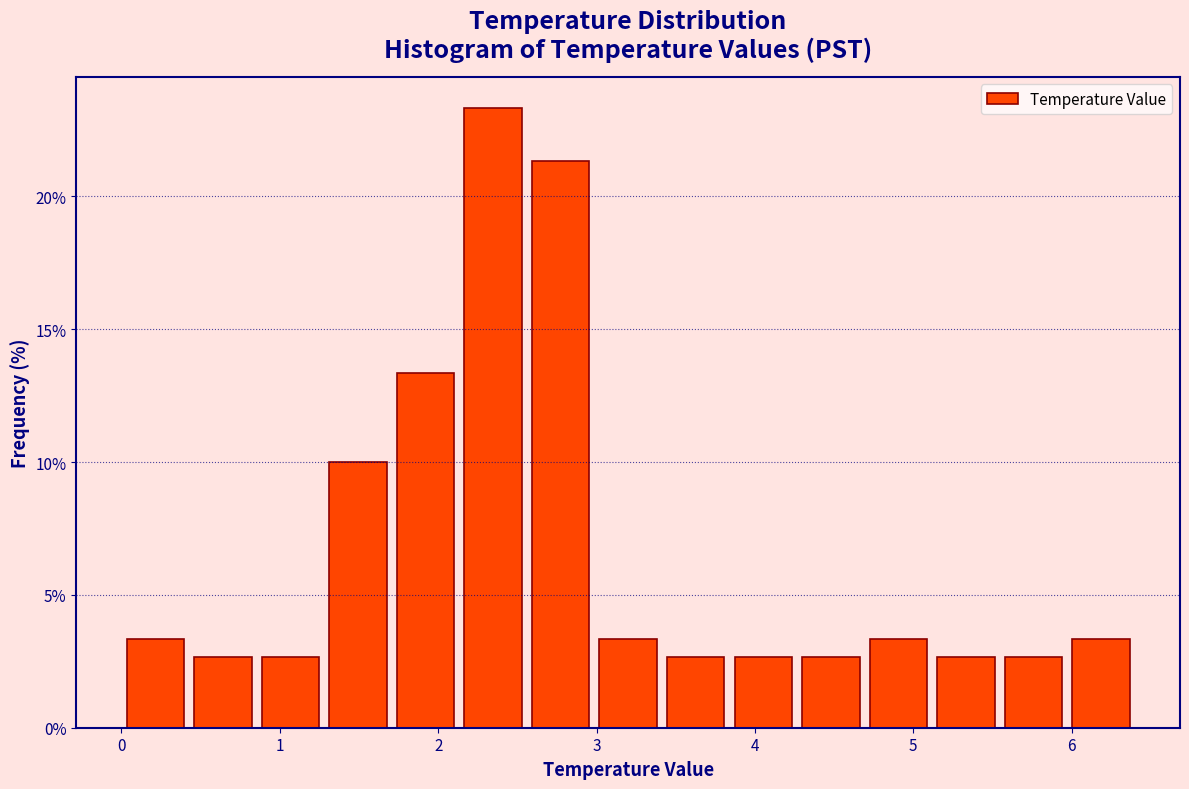

How tall is the bar that spans 0.4 to 0.9 on the x-axis? Neither the bar edges nor the heights are printed on the chart, so give them approximately, as read against the axes.

2.5